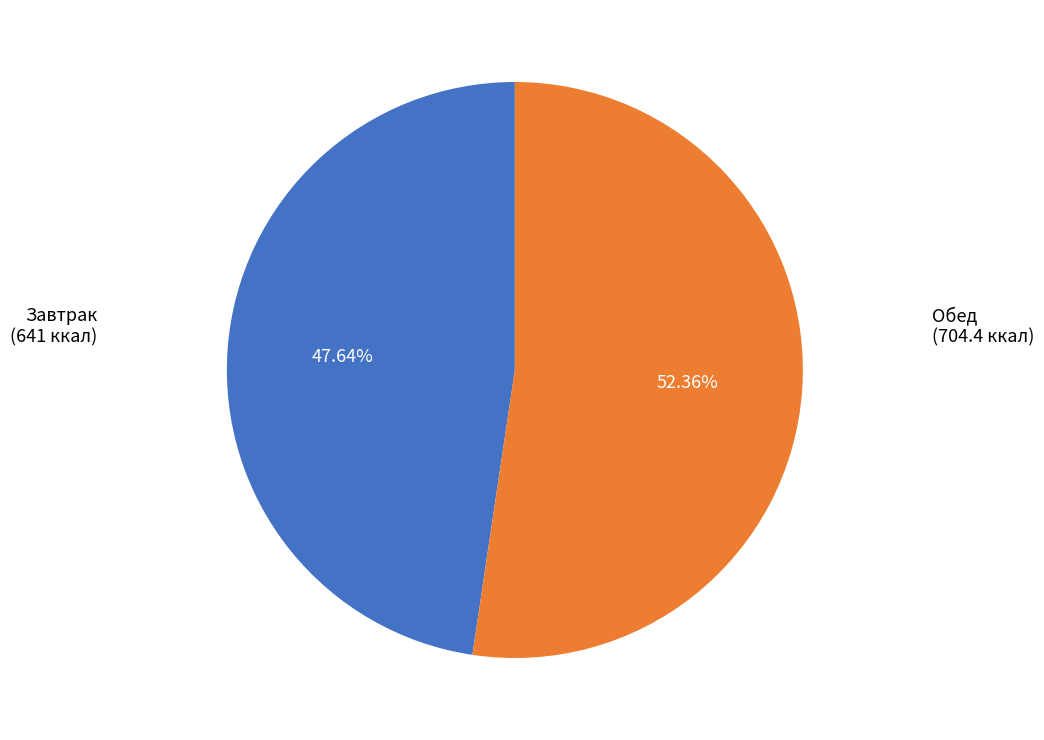

Is there a majority slice in this chart?

Yes